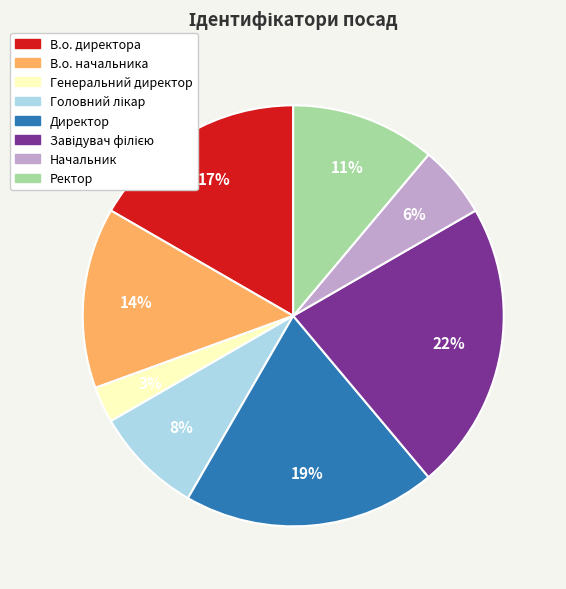

True or false: Ректор accounts for 21% of the total.

False